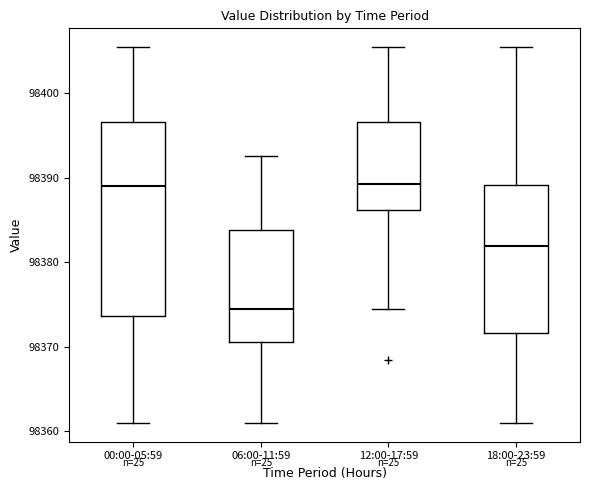

Where is the upper edge of the box for 06:00-11:59 on the y-axis? The values are not printed on the chart, so give them approximately, as read against the axis.

98384